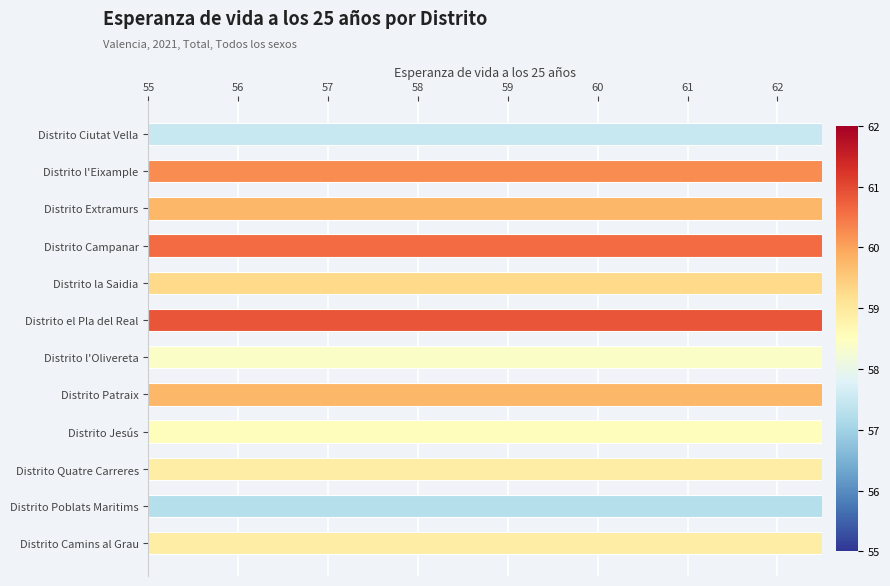

What is the smallest value displayed?

57.3